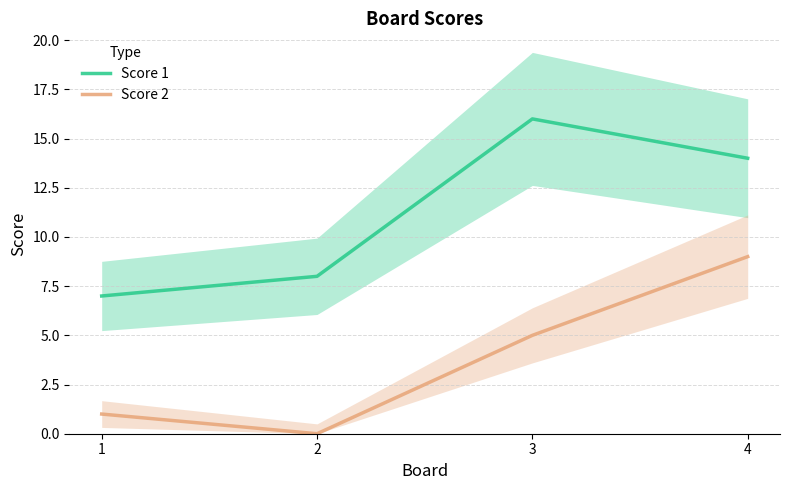

Which category has the lowest value across all series?

2